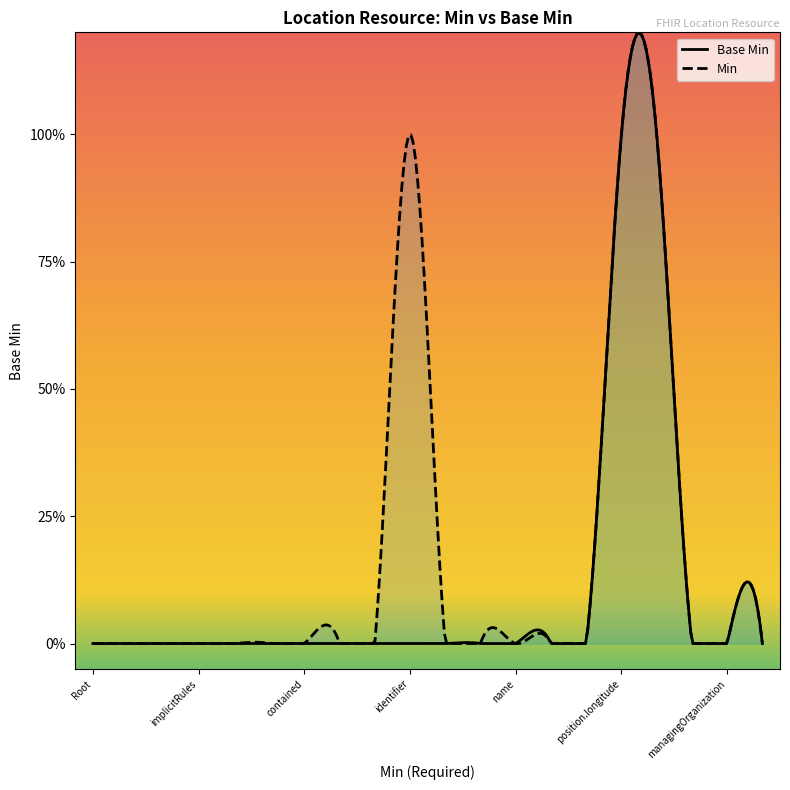

The value at Location.contained is -1. True or false?

False